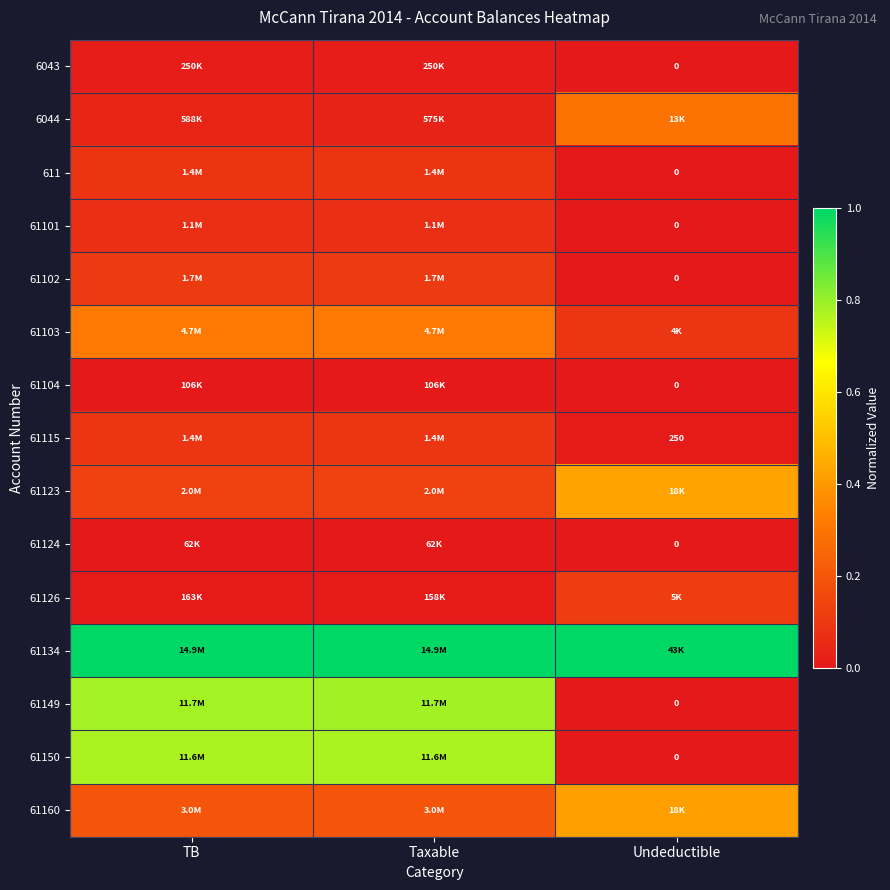

Count the 61102 values in the range 0 to 1.

3